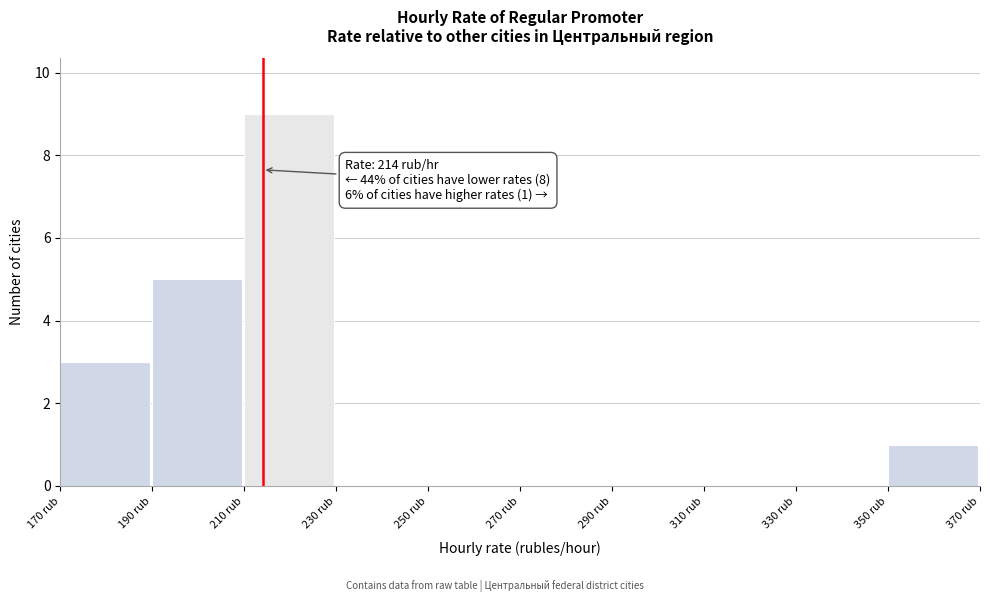

Which range on the x-axis has the tallest bar?

210 to 230